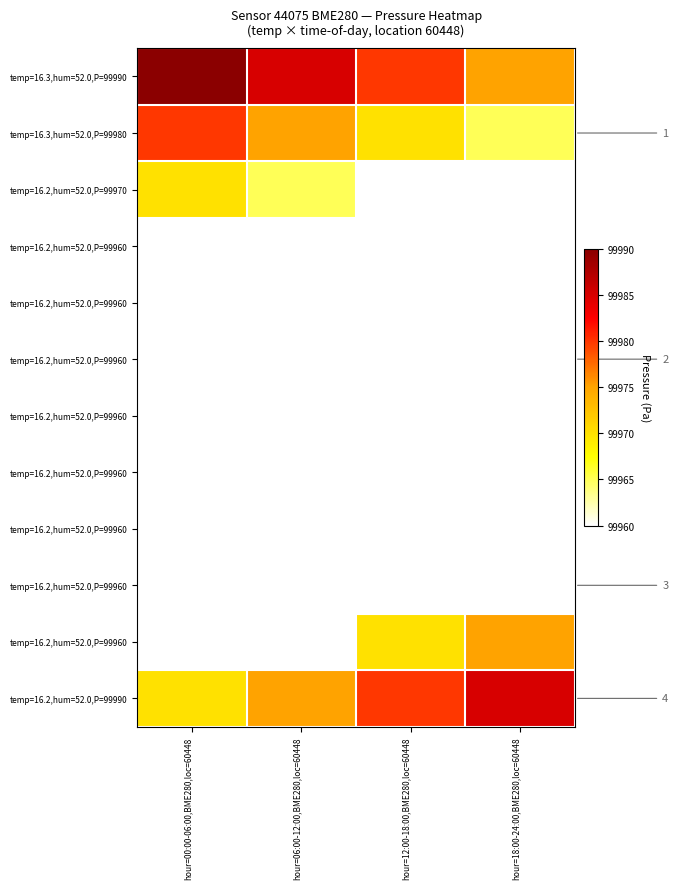

Between hour=18:00-24:00,BME280,loc=60448 and hour=12:00-18:00,BME280,loc=60448, which is larger?

hour=12:00-18:00,BME280,loc=60448